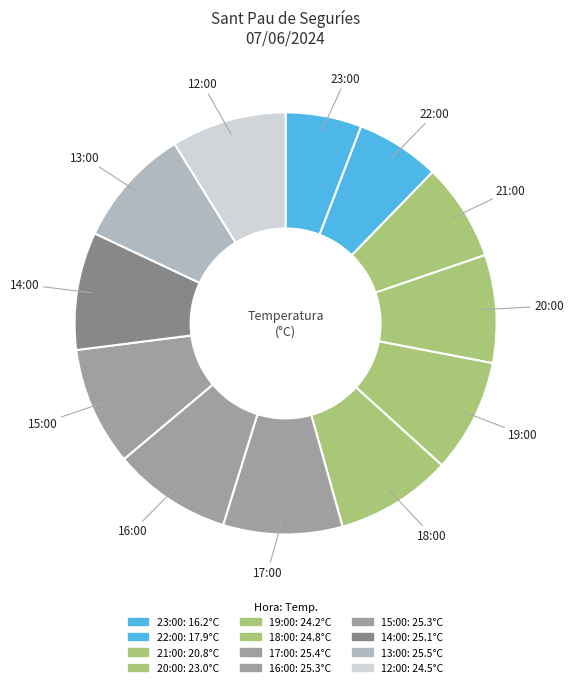

Count the number of slices in the pie.

12